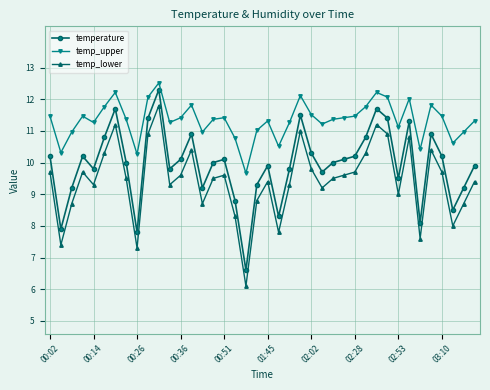

How many lines are shown in the chart?

3